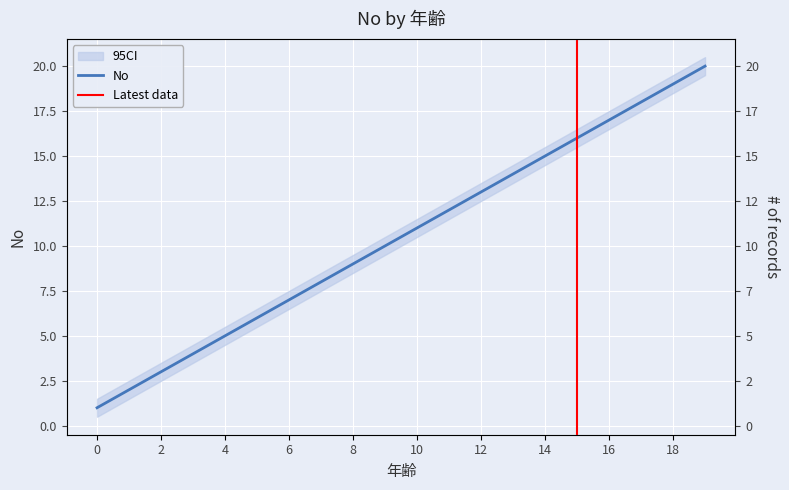

What is the difference between the second highest and second lowest values?

17